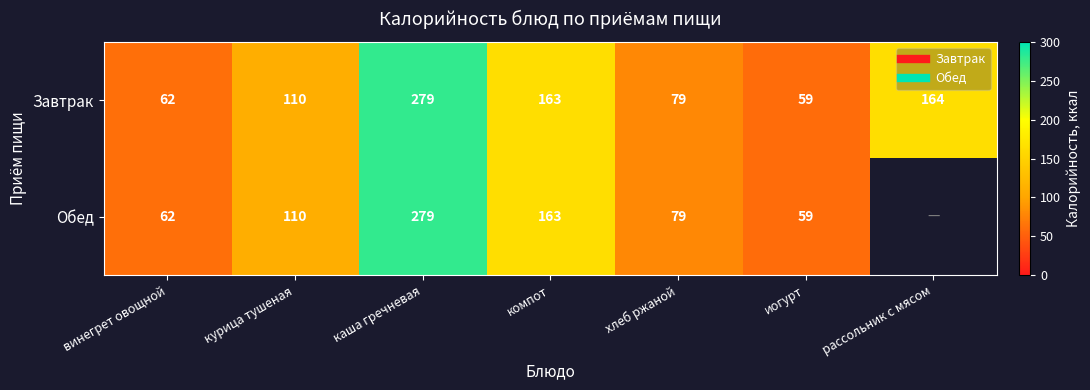

Rank the series by their maximum value, from lowest to highest.

Завтрак, Обед